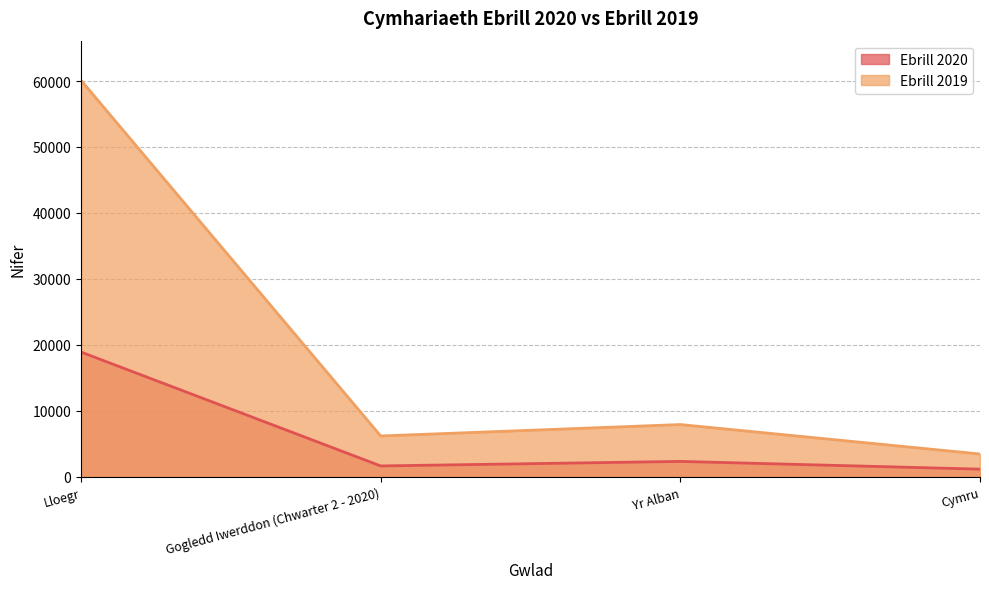

What are all the series names shown in the legend?

Ebrill 2020, Ebrill 2019